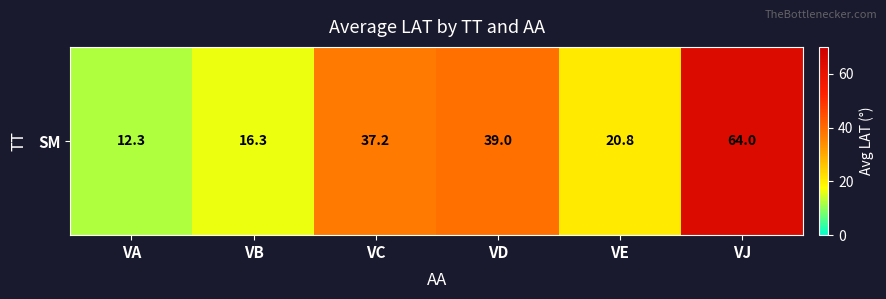

Is it true that the value at VD is 24.0?

False